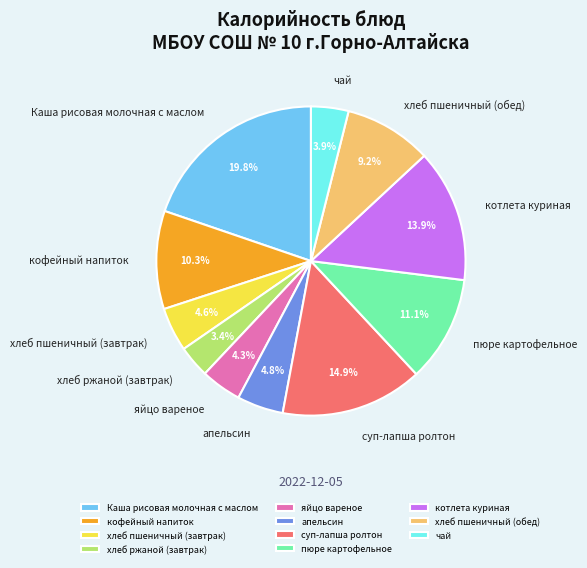

Which has a higher value, хлеб пшеничный (завтрак) or котлета куриная?

котлета куриная